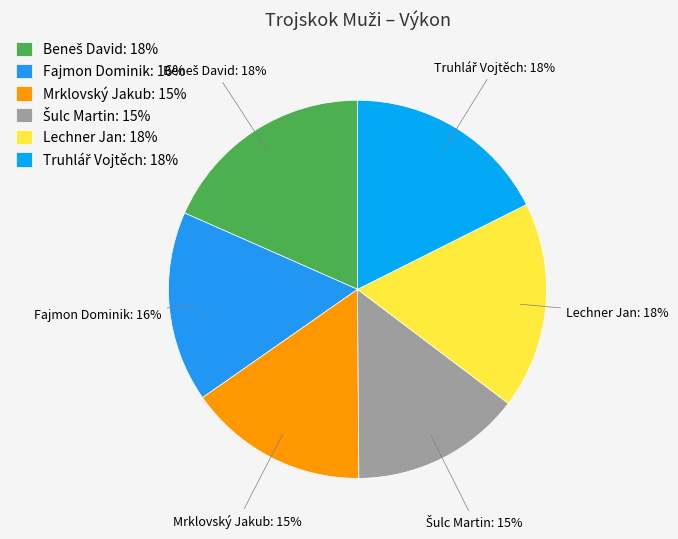

To the nearest percent, what percentage of the pie is Lechner Jan: 18%?

18%